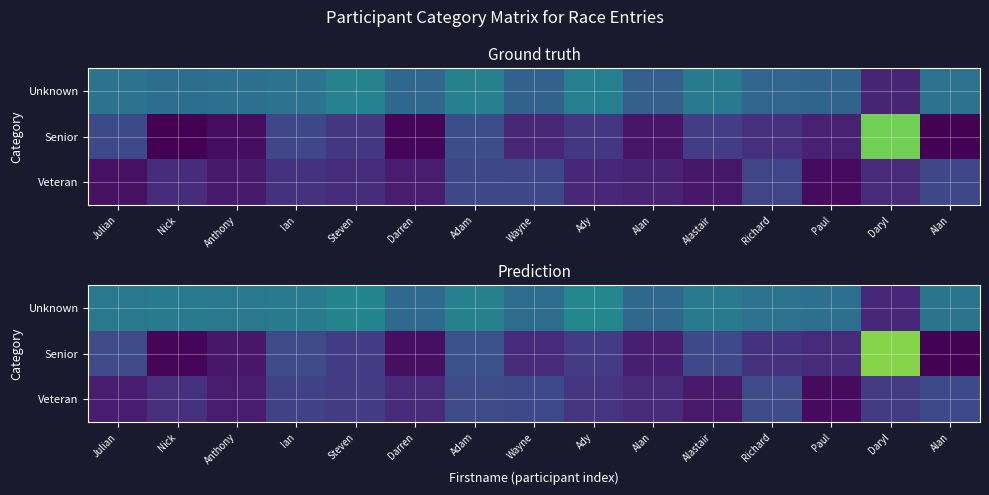

What is the difference between the second highest and second lowest values in the Senior series?

0.2